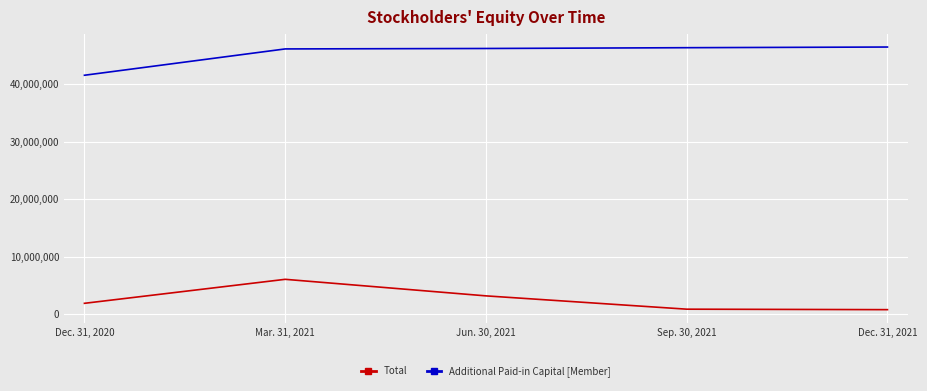

Rank the series at Sep. 30, 2021 from highest to lowest value.

Additional Paid-in Capital [Member], Total